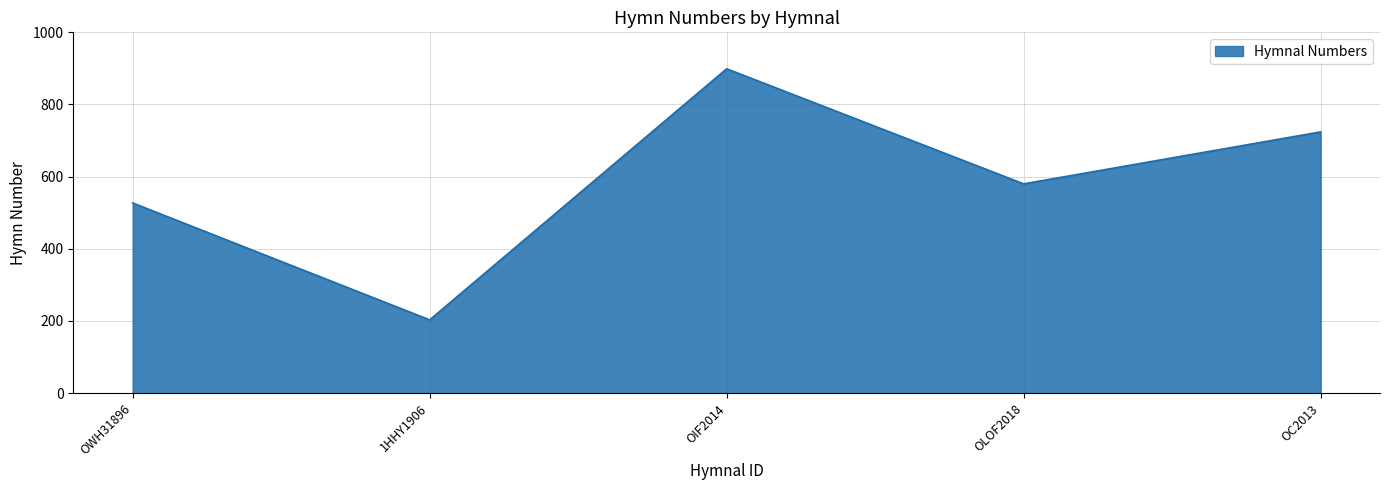

Where is the first local maximum?

OIF2014